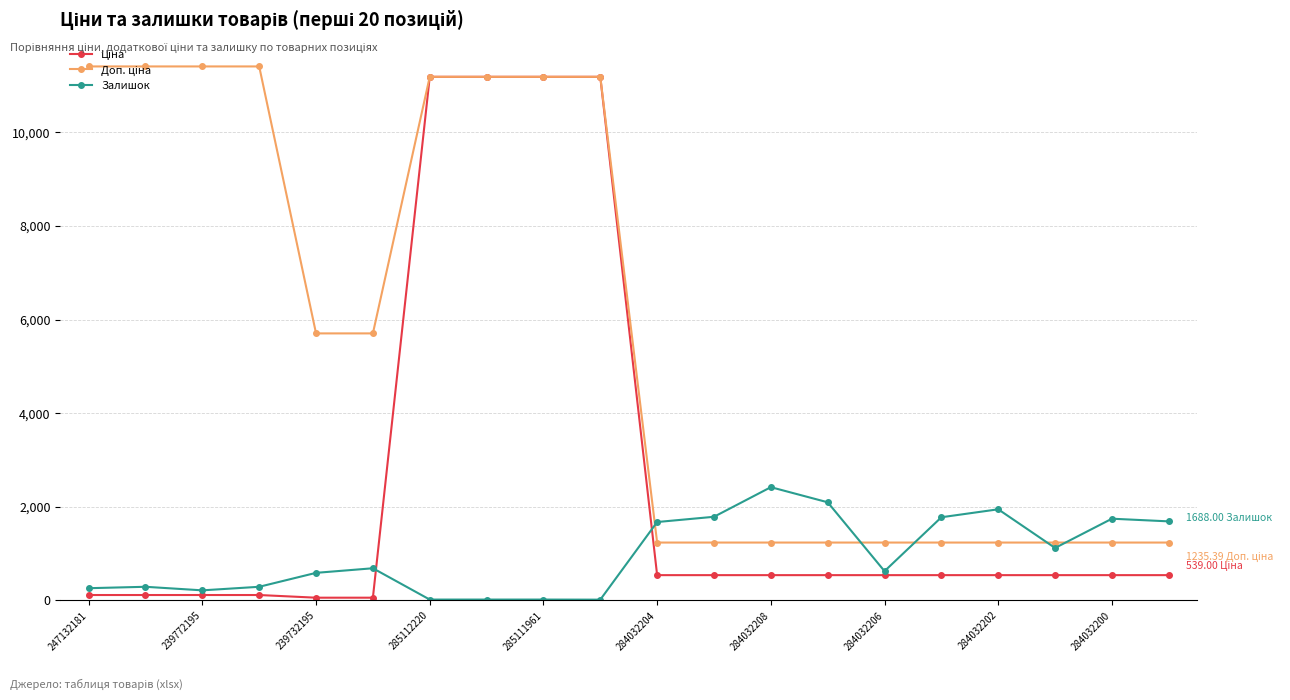

True or false: Залишок has more than 0 interior local peaks.

True